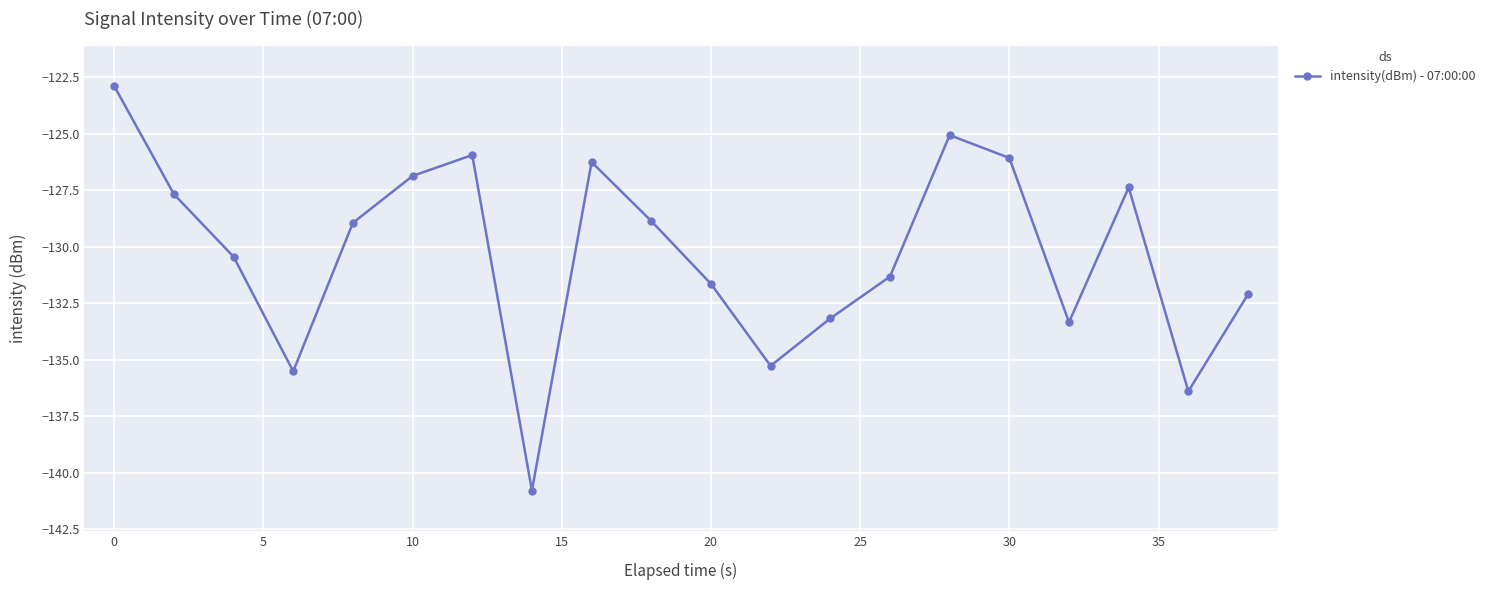

What is the difference between the maximum and minimum values?

17.9